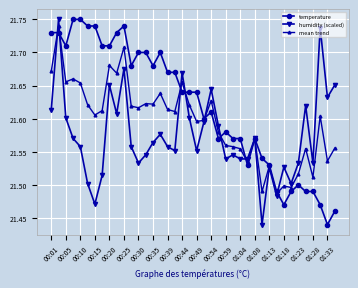

Which series has the largest total across all categories?

temperature